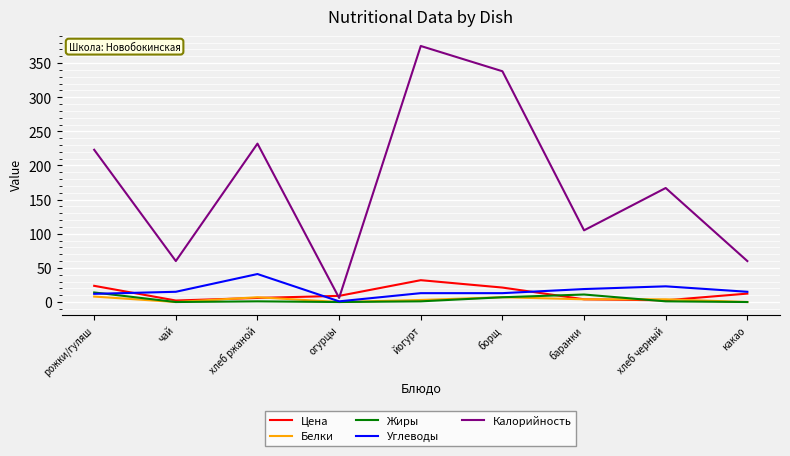

What is the lowest value of the Калорийность series?

6.0